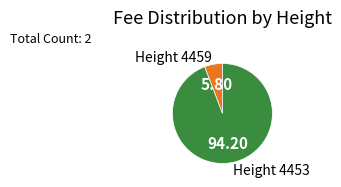

Does Height 4459 account for over 50% of the chart?

No